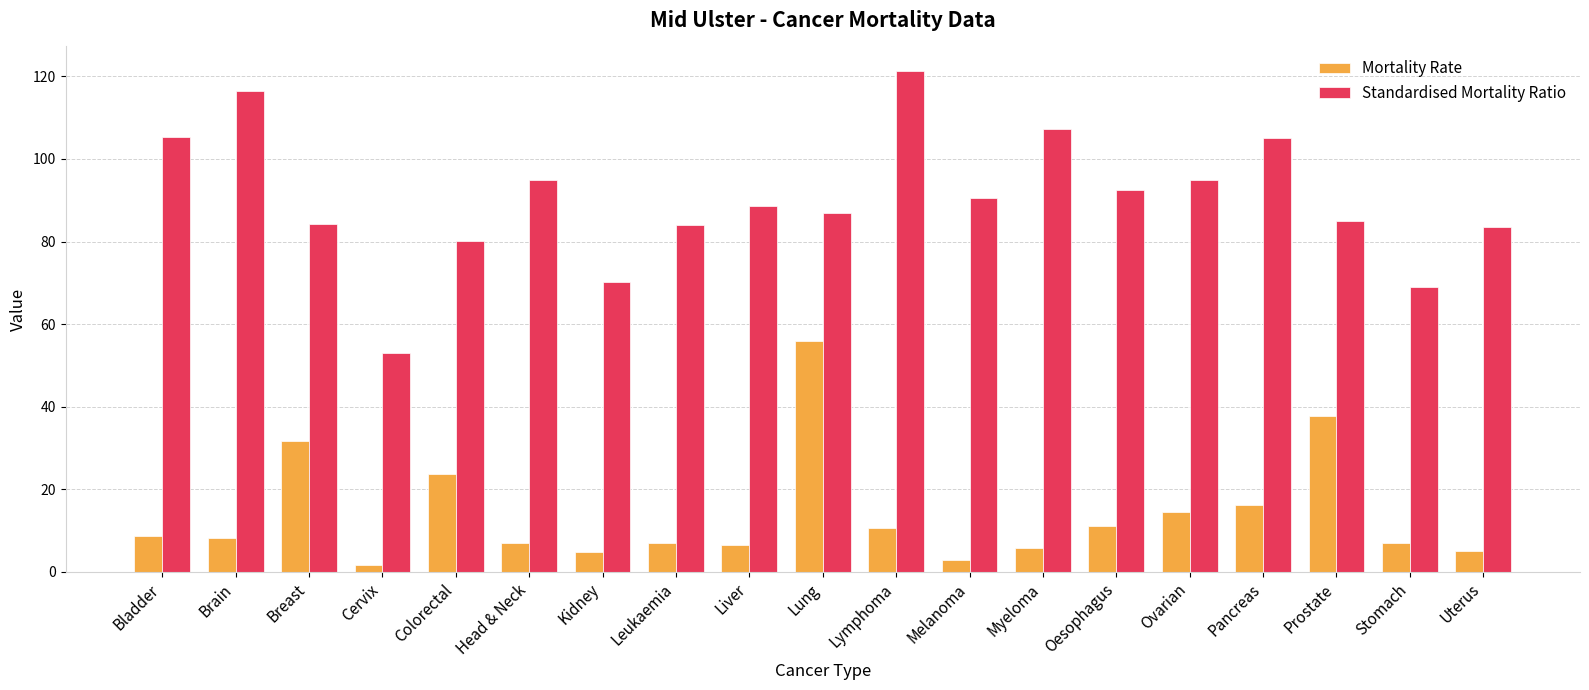

Is the value of Mortality Rate at Head & Neck greater than the value of Standardised Mortality Ratio at Lung?

No